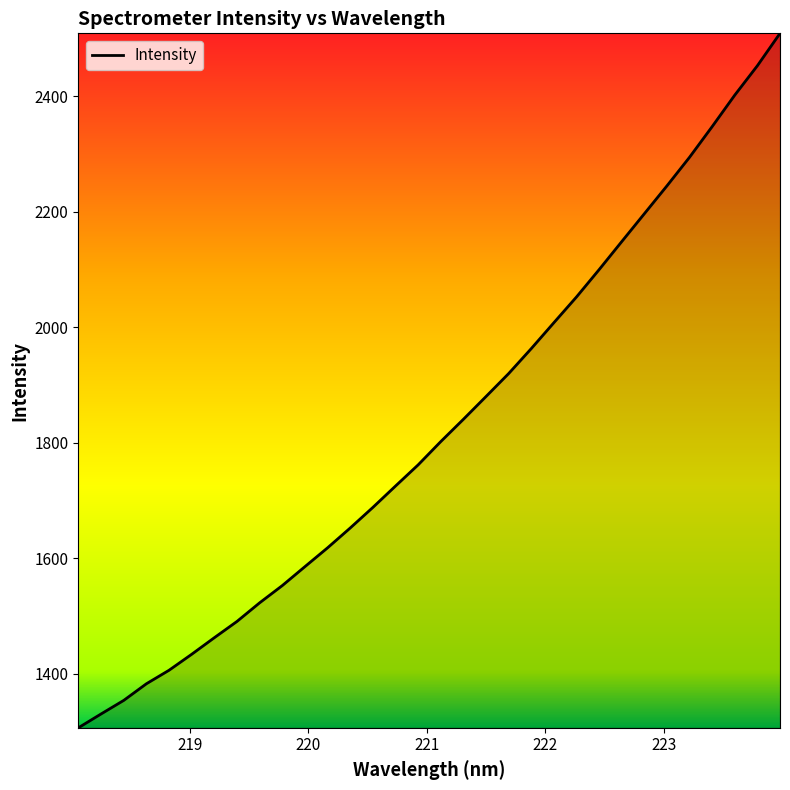

What is the minimum value shown in the chart?

1306.5